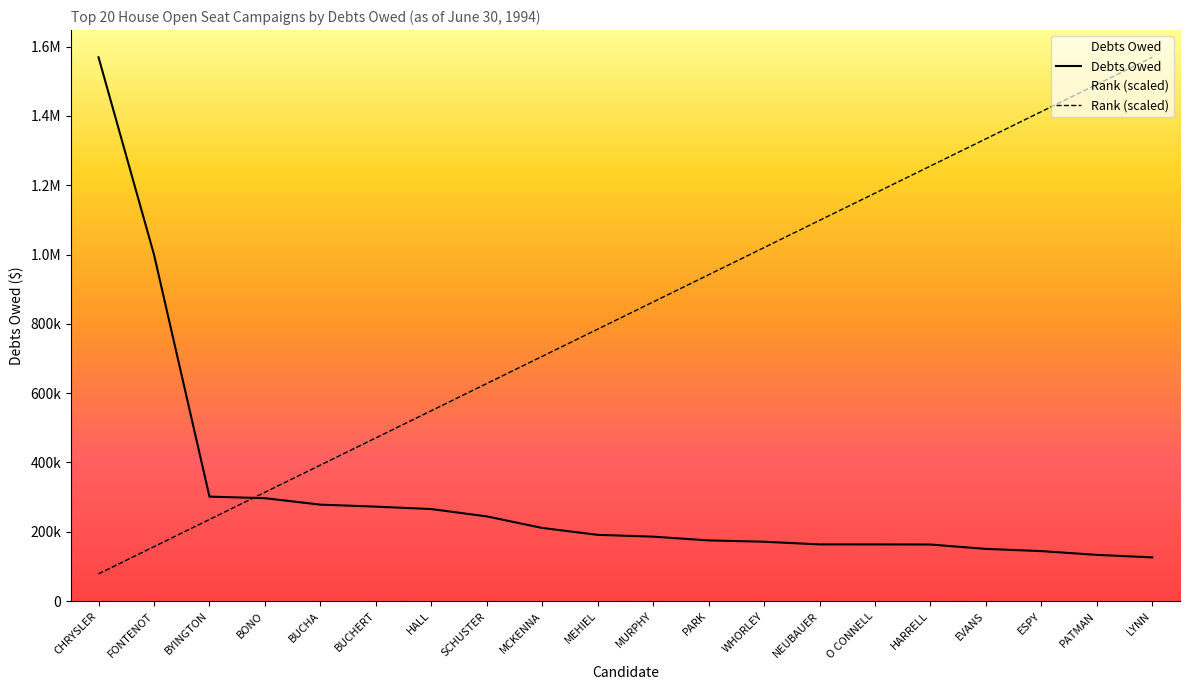

Reading left to right, what are all the values shown in this chart?

Debts Owed: 1569467.0	1000000.0	301418.0	296852.0	278253.0	272480.0	265509.0	244329.0	210992.0	191059.0	185850.0	175000.0	171225.0	163510.0	163483.0	163179.0	150500.0	144119.0	133331.0	126000.0
Rank: 78473.4	156946.7	235420.0	313893.4	392366.8	470840.1	549313.4	627786.8	706260.2	784733.5	863206.8	941680.2	1020153.6	1098626.9	1177100.2	1255573.6	1334046.9	1412520.3	1490993.6	1569467.0